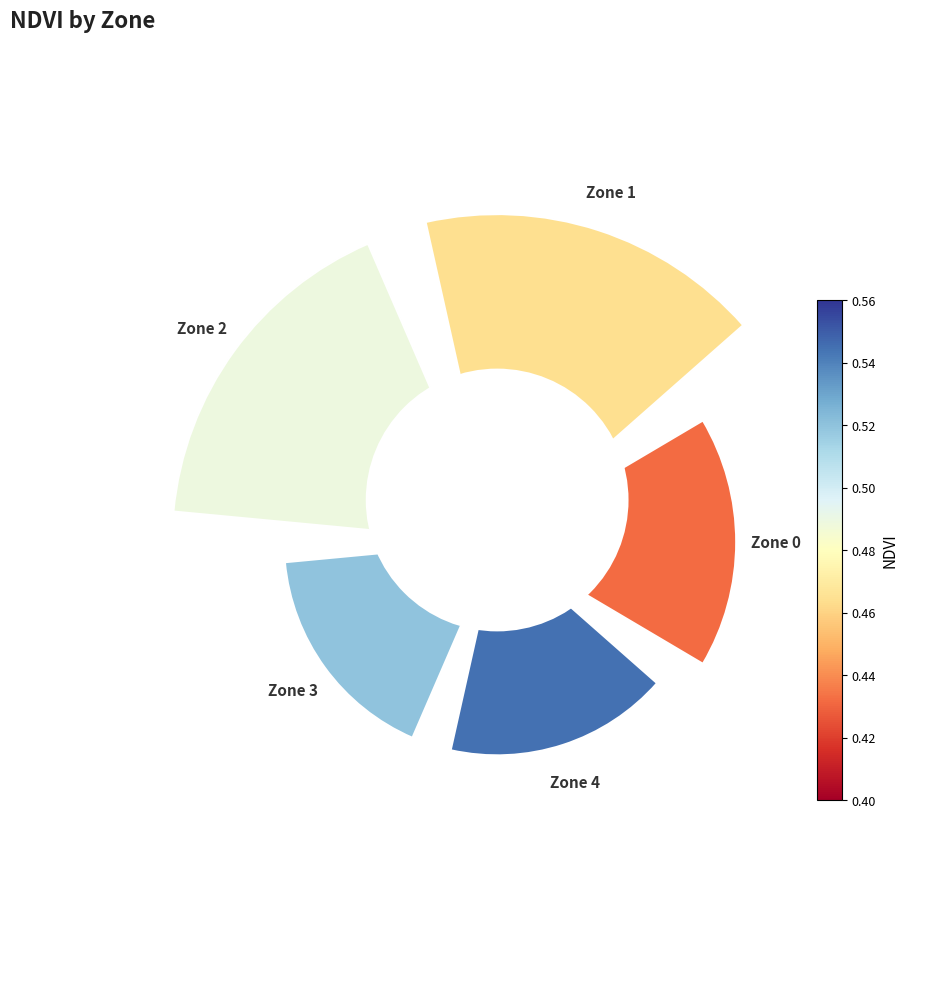

Are the bars horizontal?

No